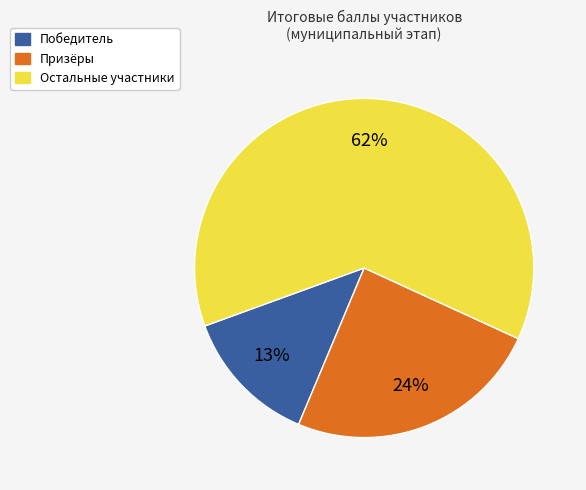

Is there a majority slice in this chart?

Yes